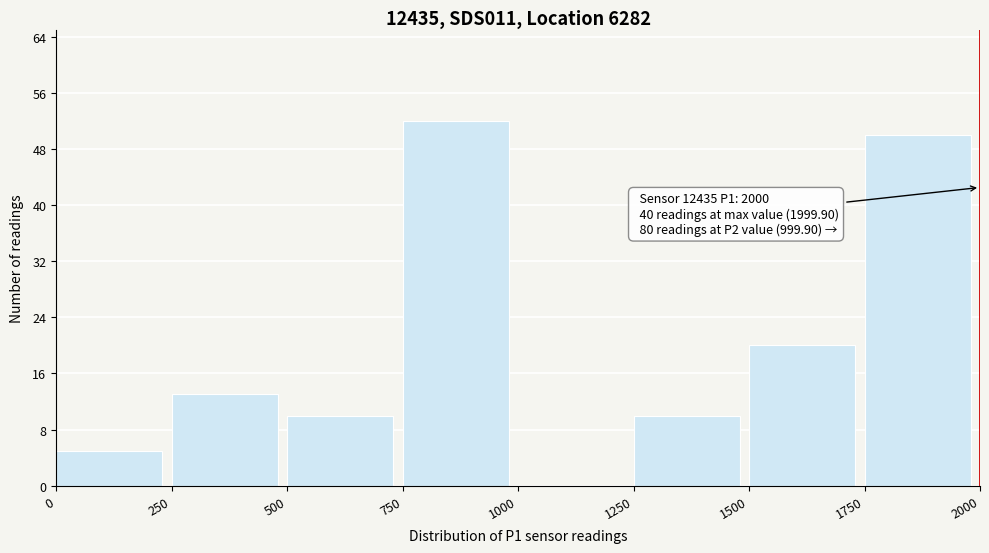

Which range on the x-axis has the tallest bar?

750 to 1000